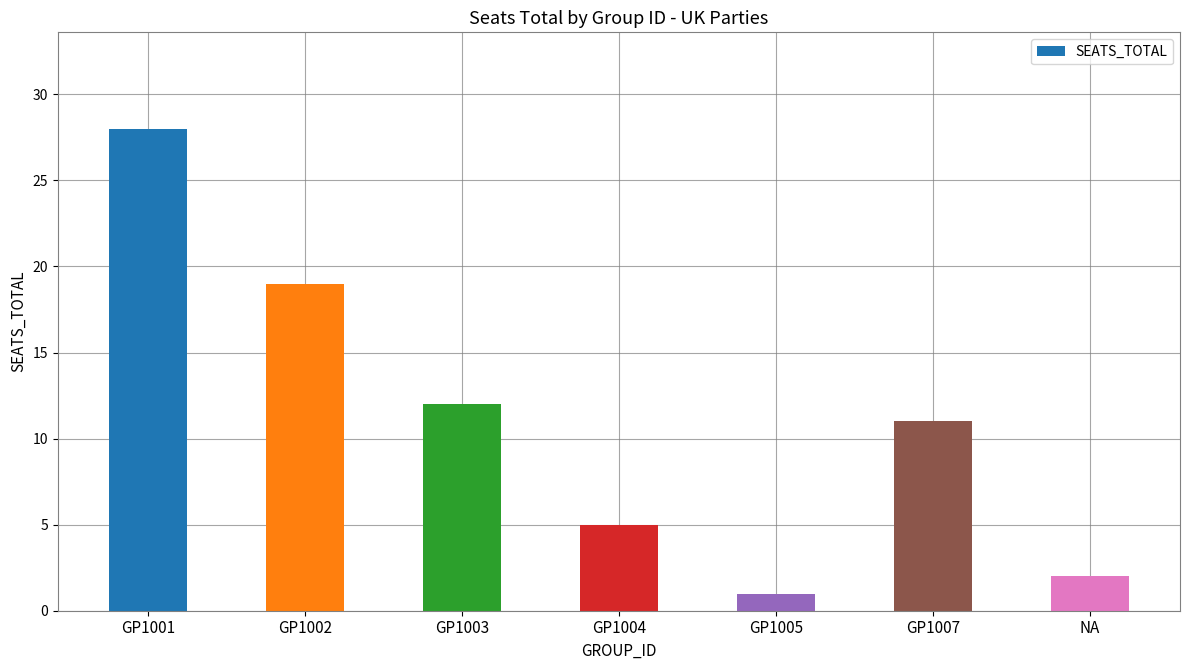

Reading left to right, list all the values displayed in this chart.

GP1001=28	GP1002=19	GP1003=12	GP1004=5	GP1005=1	GP1007=11	NA=2